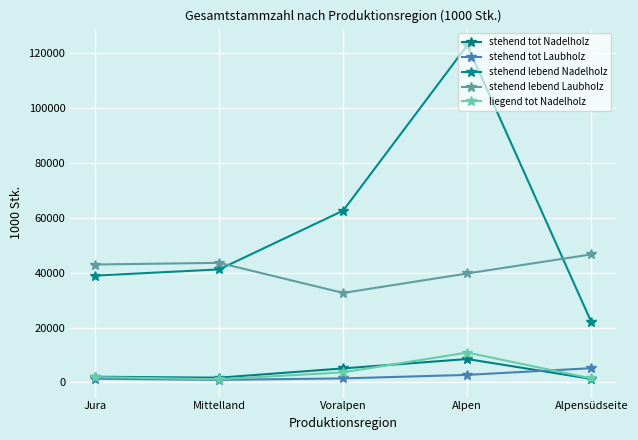

How many lines are shown in the chart?

5